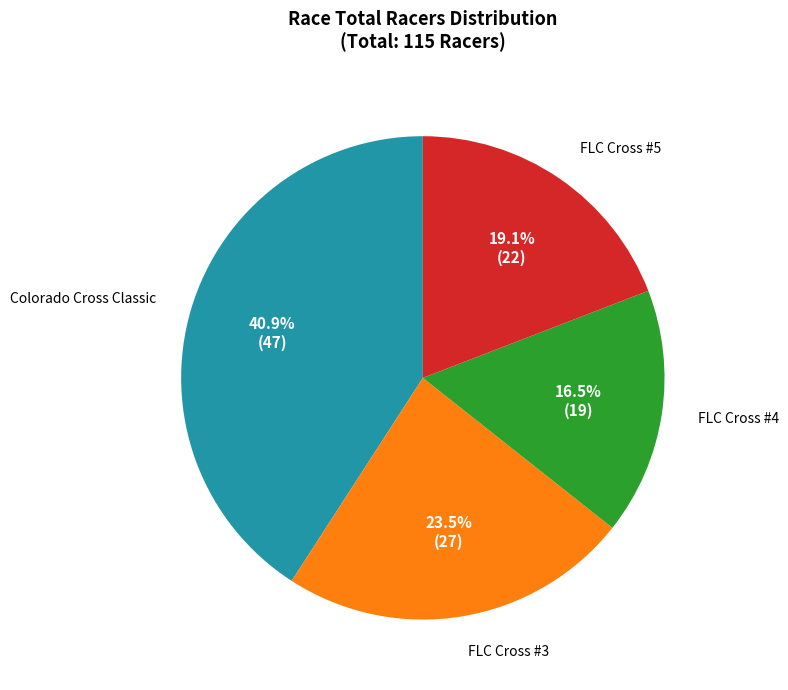

Does any single category account for the majority?

No